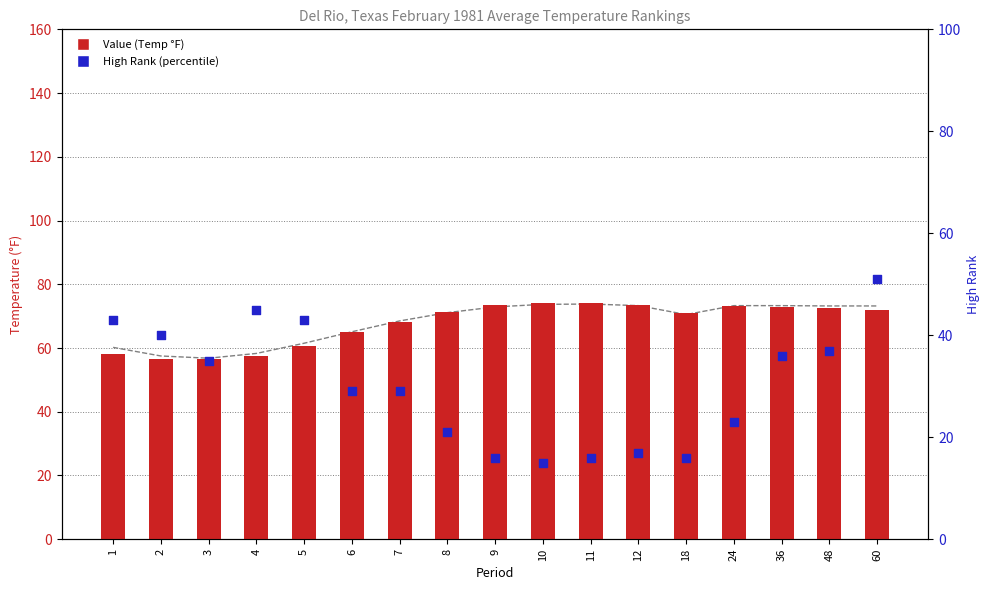

Which series reaches the minimum Y coordinate?

High Rank (percentile)